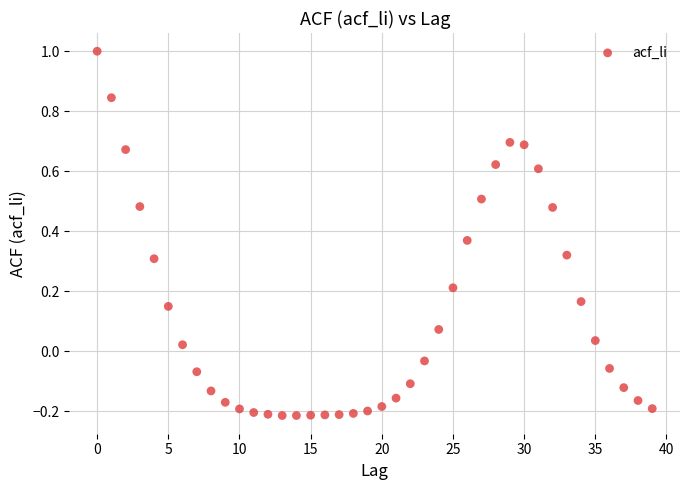

What is the range of Y values (max minus min)?

1.2